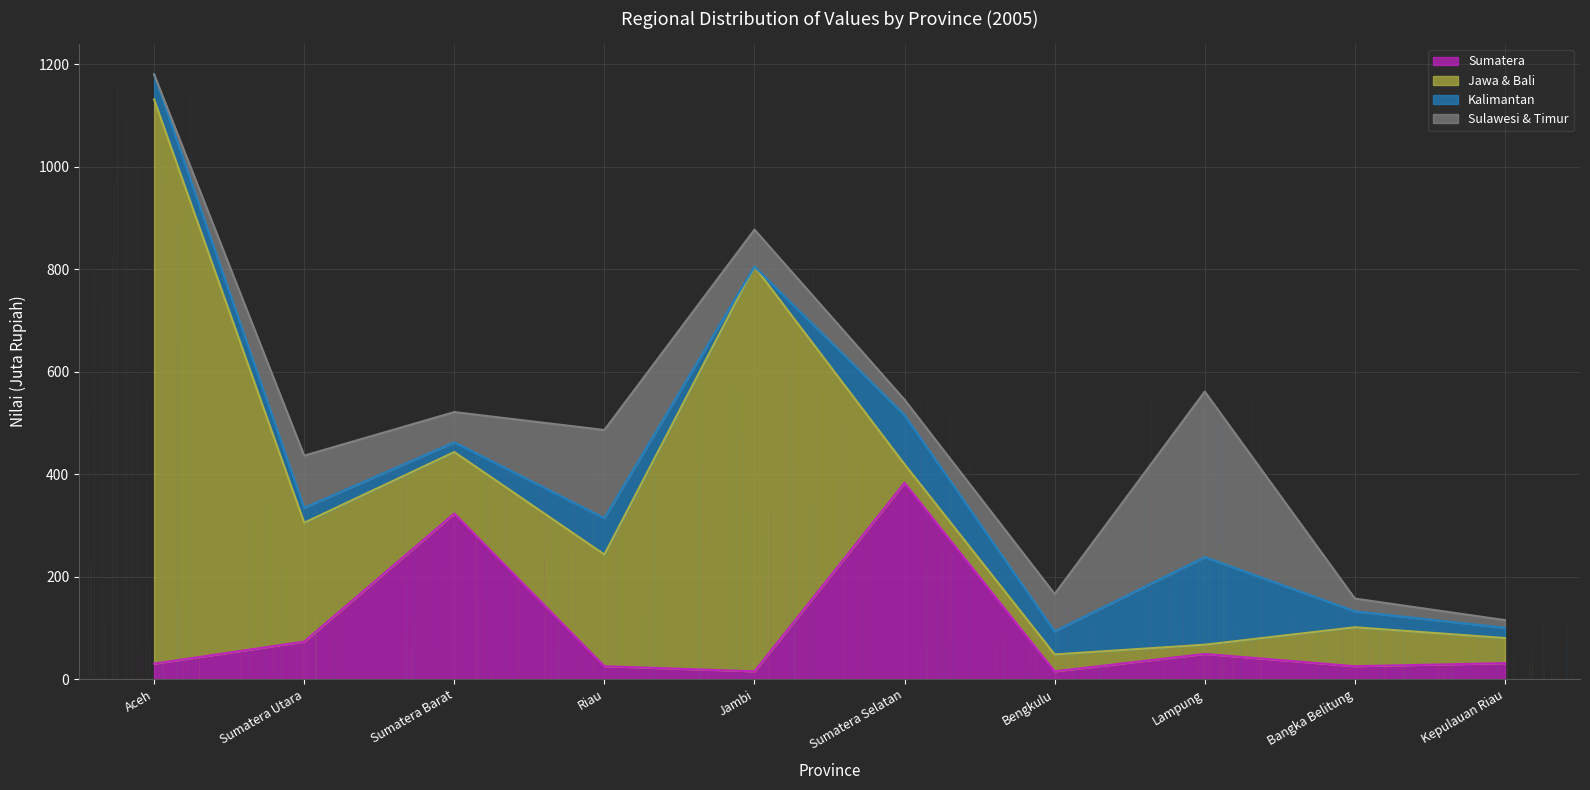

What is the difference between the Jawa & Bali values at Aceh and Sumatera Barat?

981